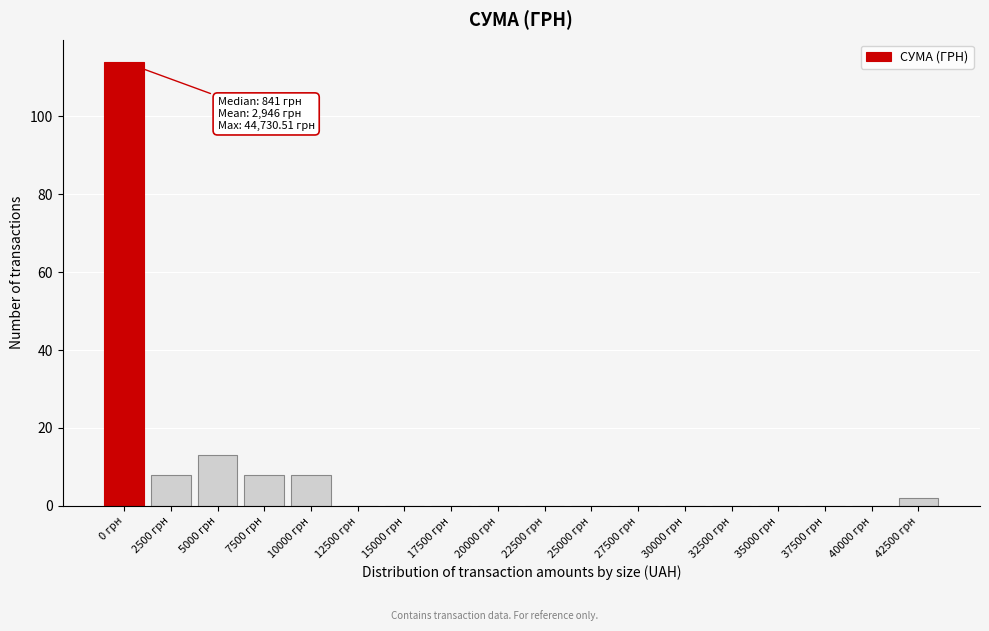

Reading left to right, transcribe all the data shown in this chart.

0 грн=114	2500 грн=8	5000 грн=13	7500 грн=8	10000 грн=8	12500 грн=0	15000 грн=0	17500 грн=0	20000 грн=0	22500 грн=0	25000 грн=0	27500 грн=0	30000 грн=0	32500 грн=0	35000 грн=0	37500 грн=0	40000 грн=0	42500 грн=2